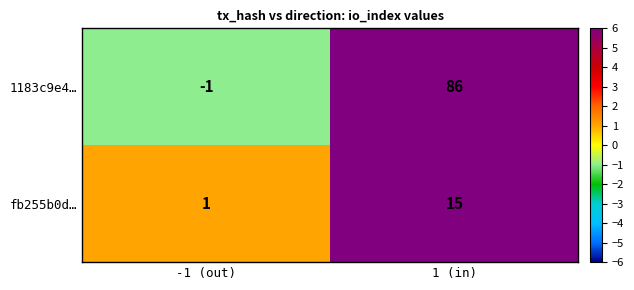

Is it true that fb255b0d… equals 15 at 1 (in)?

True